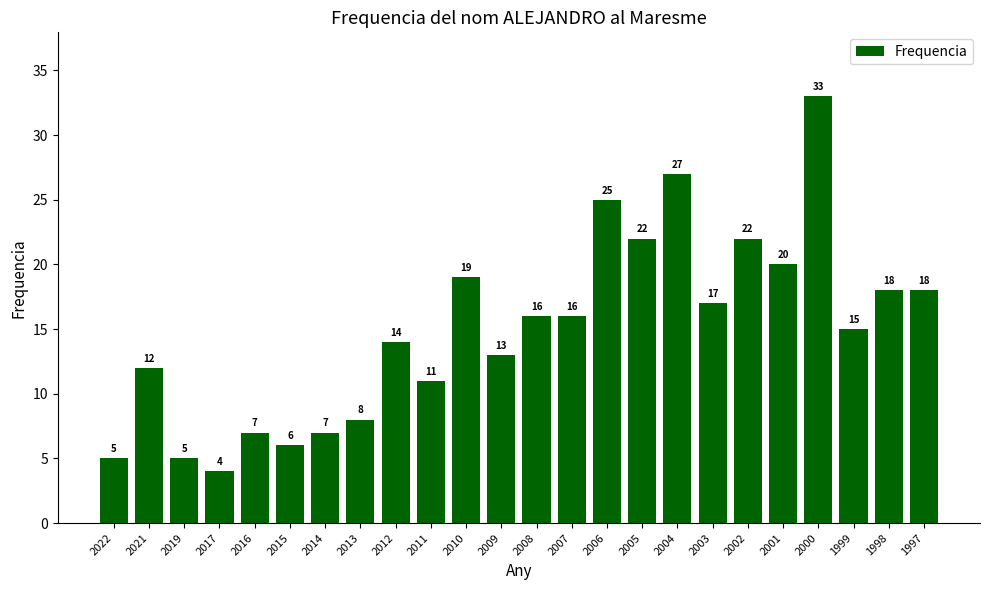

What is the average value?

15